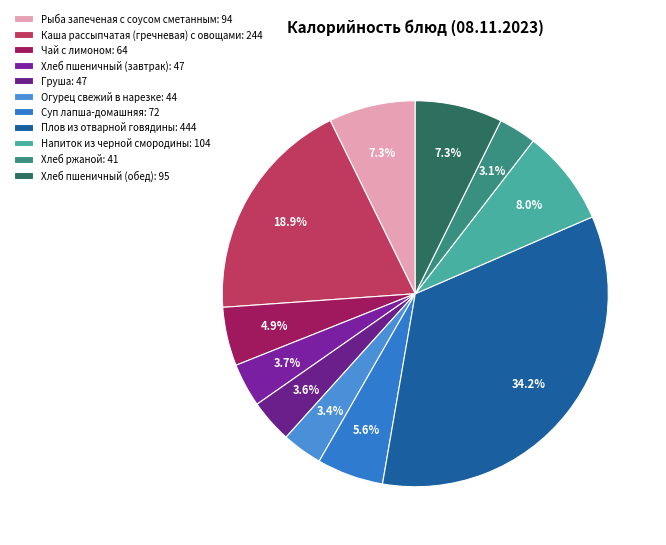

To the nearest percent, what portion does Суп лапша-домашняя represent?

6%